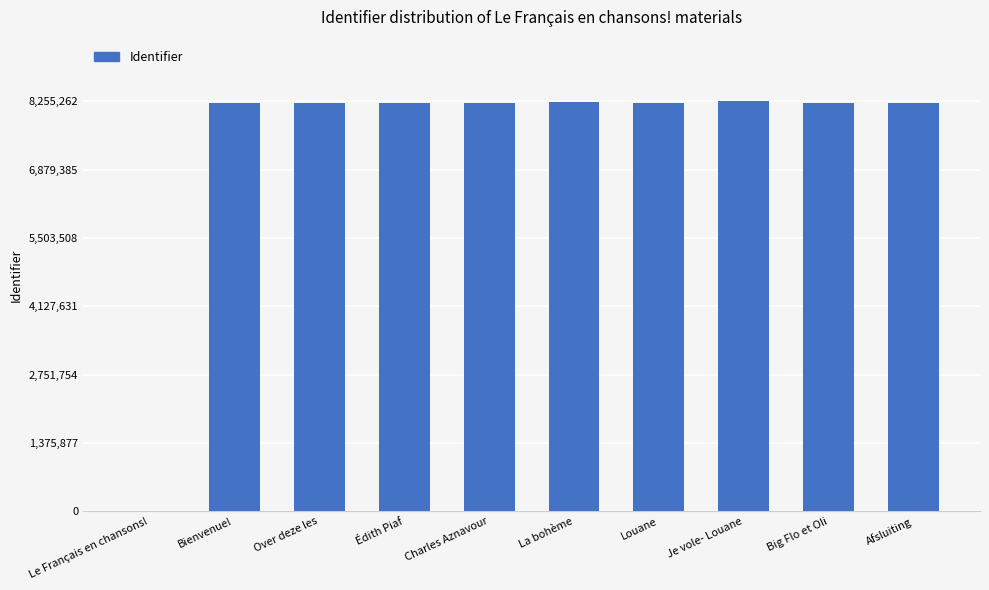

What is the sum of all values?

74053541